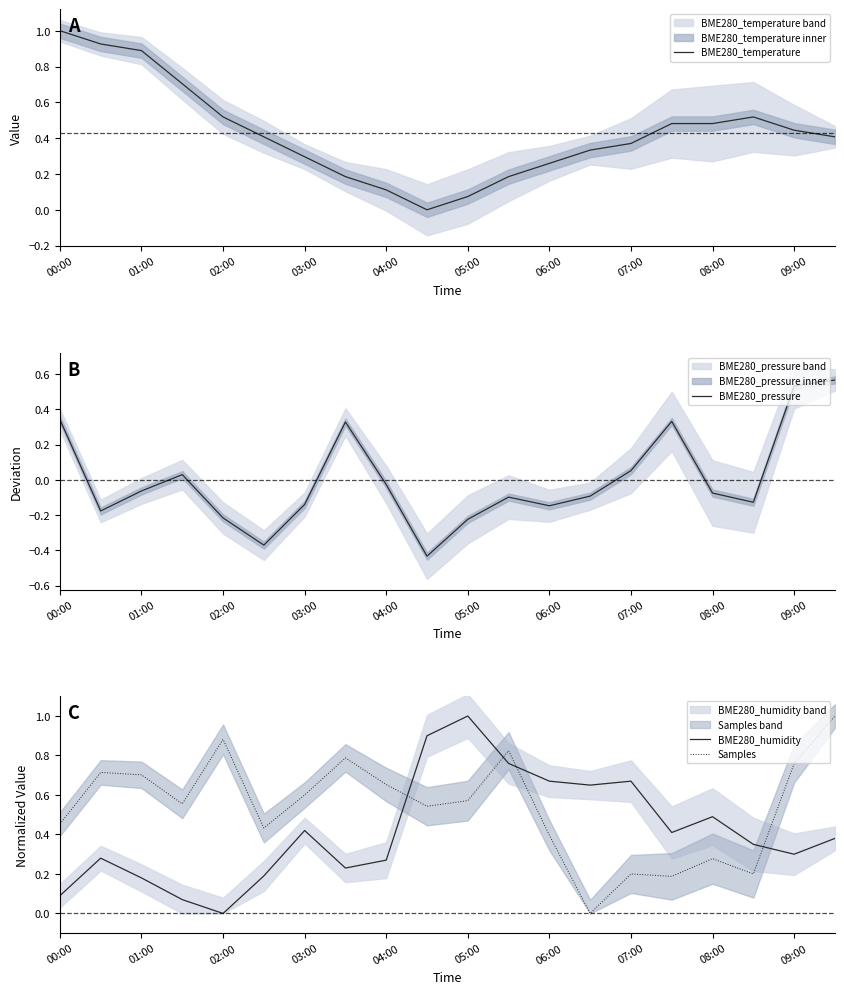

What is the sum of all Samples values?

10.7